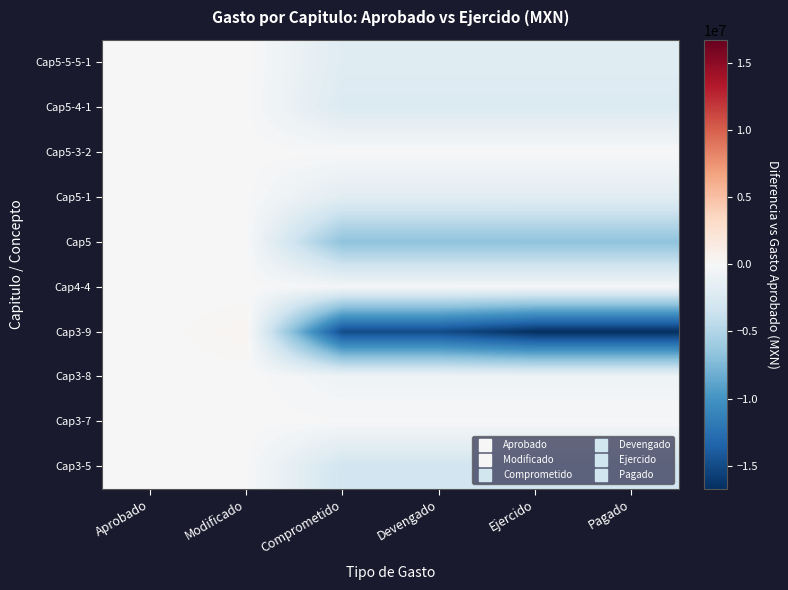

Between Aprobado and Comprometido, which series saw the biggest shift?

Cap3-9